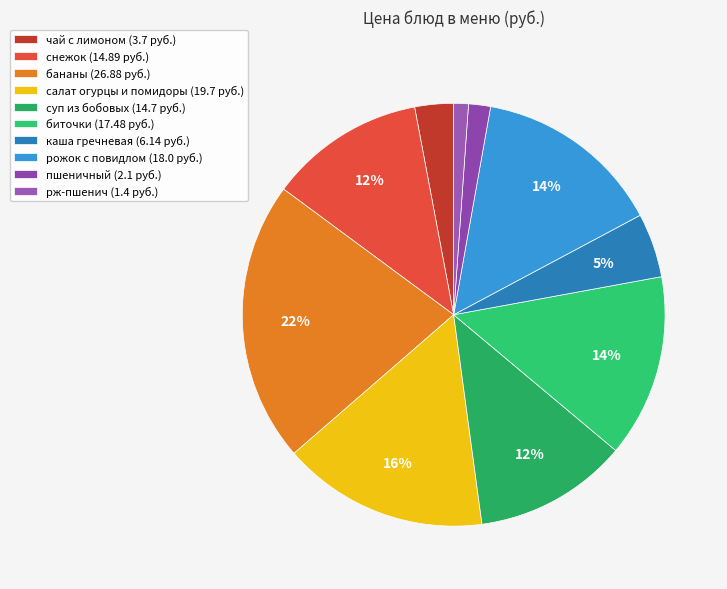

What is the largest slice in the pie chart?

бананы